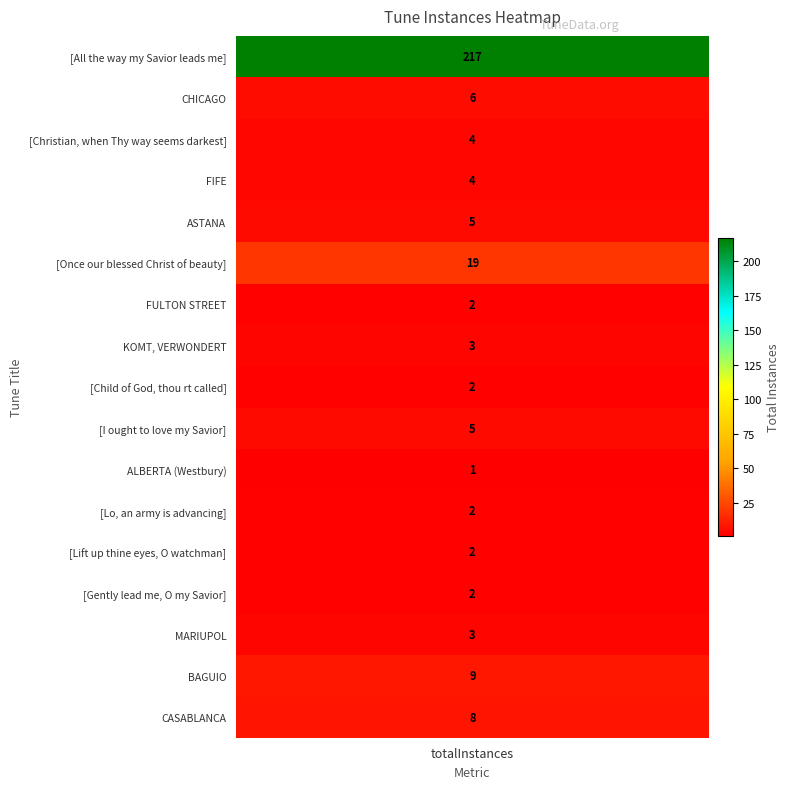

Between CASABLANCA and [Once our blessed Christ of beauty], which is larger?

[Once our blessed Christ of beauty]